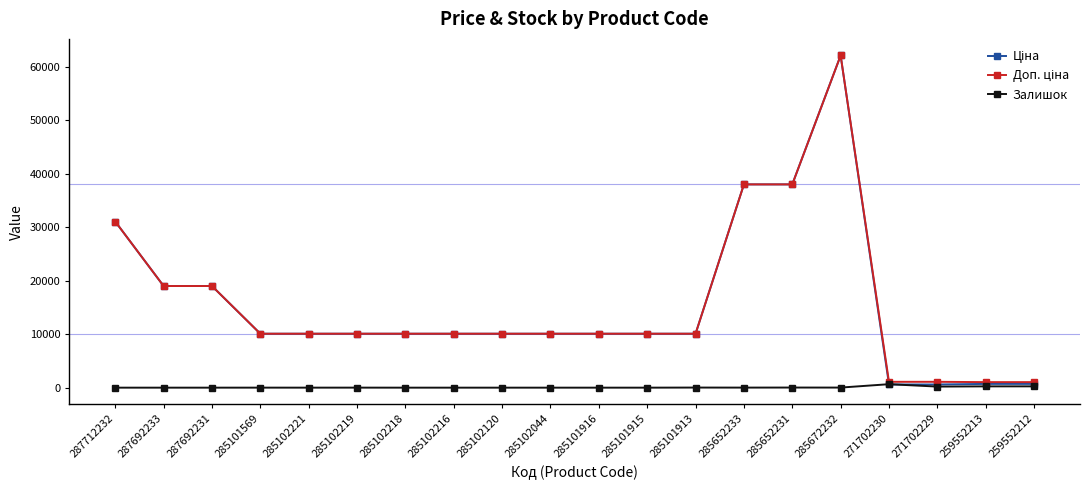

What is the label of the 10th point from the left?

285102044